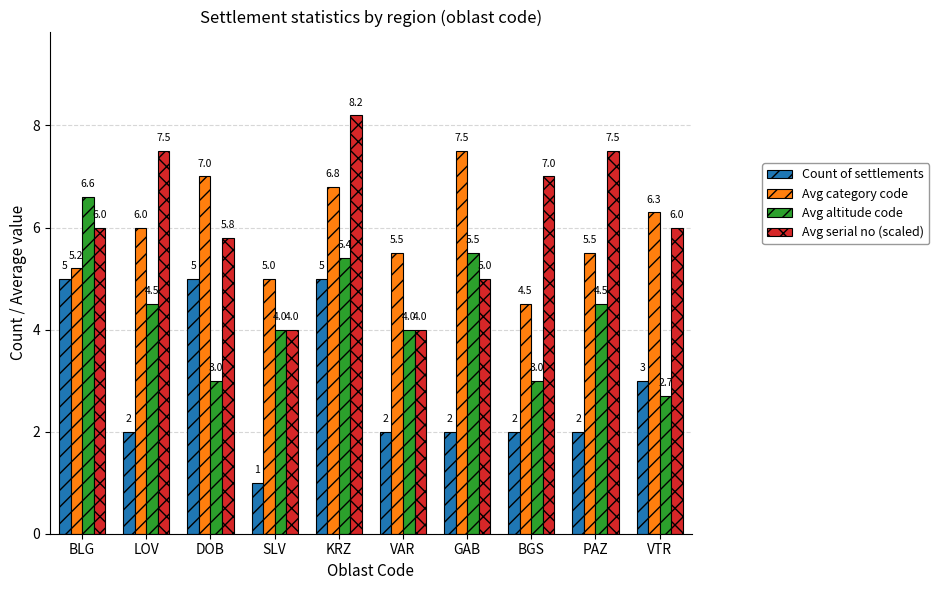

What is the approximate value of Count of settlements at LOV?

2.0